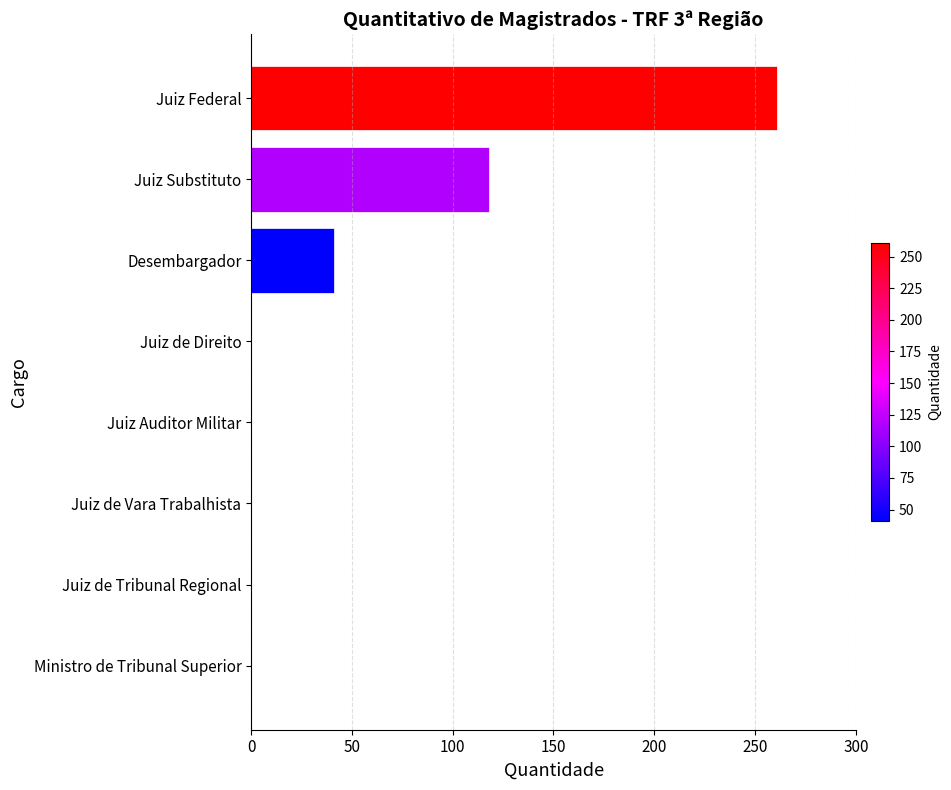

What is the change in value from Juiz Auditor Militar to Juiz Substituto?

+118